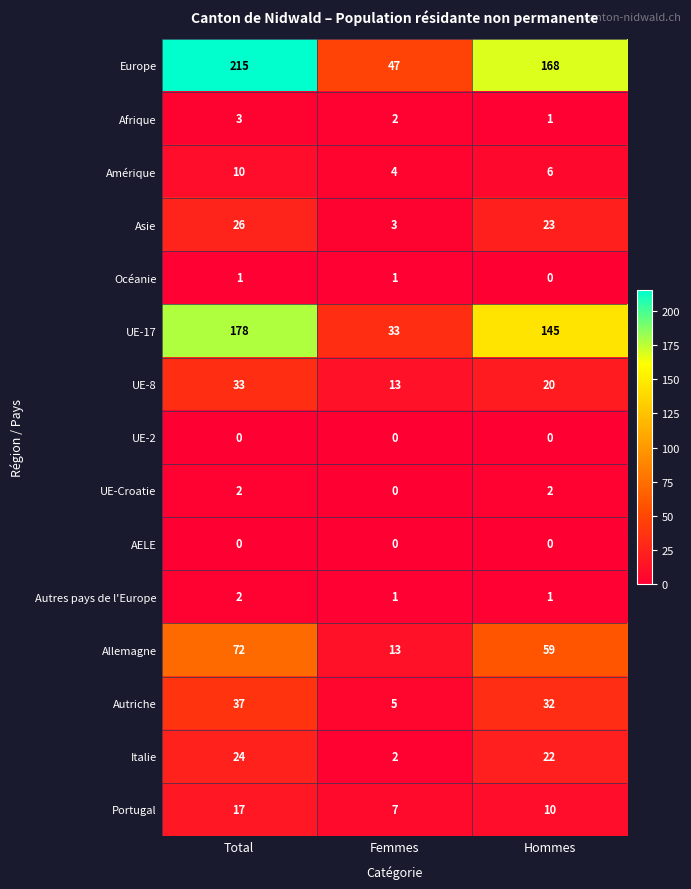

Which series has the largest total across all categories?

Europe